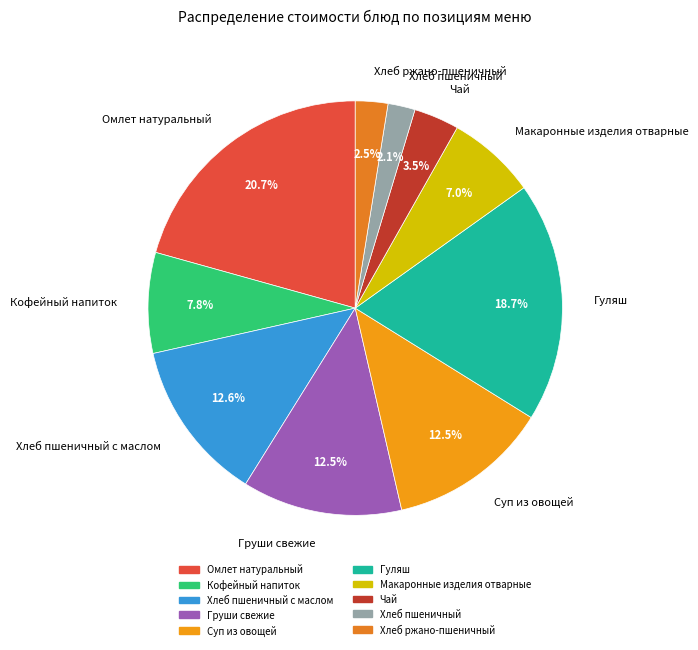

True or false: Омлет натуральный accounts for 21% of the total.

True